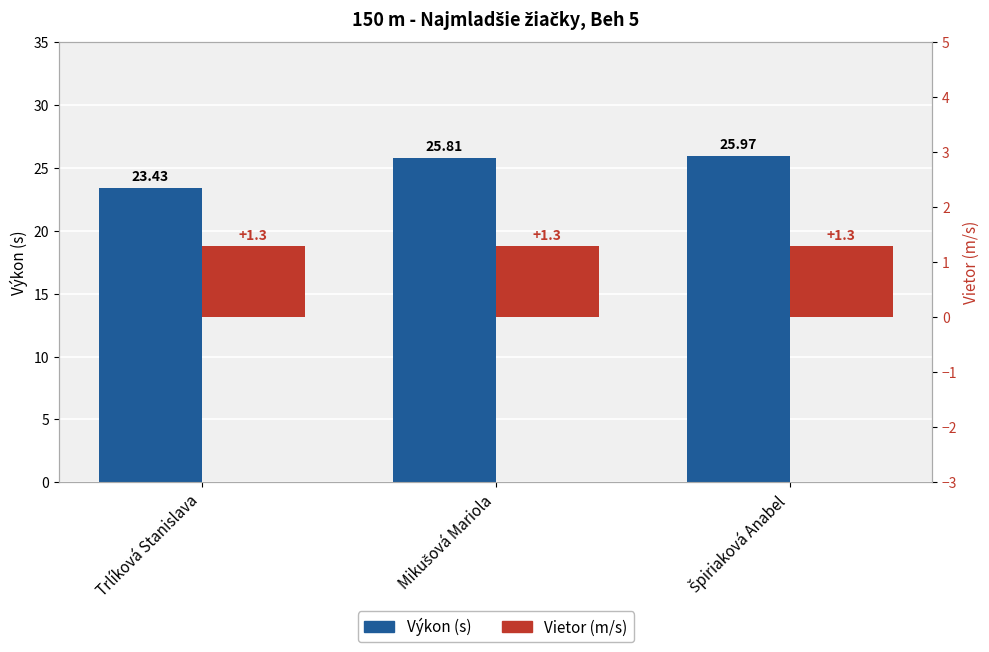

What is the label of the 2nd bar from the left?

Mikušová Mariola